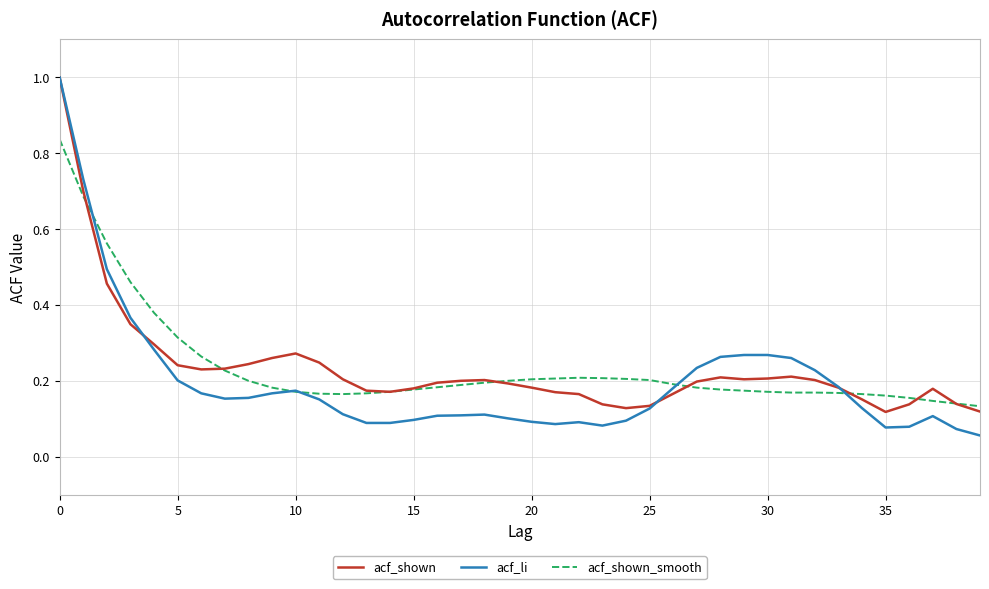

Which series ends up on top after the final intersection of acf_shown_smooth and acf_shown?

acf_shown_smooth